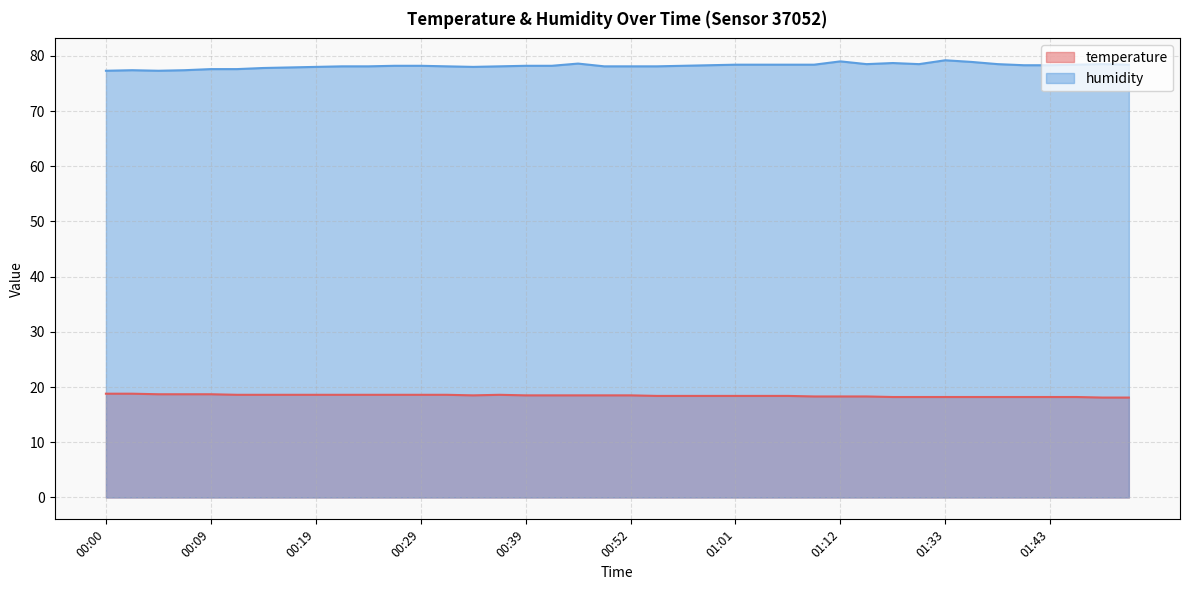

Does the chart have visible grid lines?

Yes